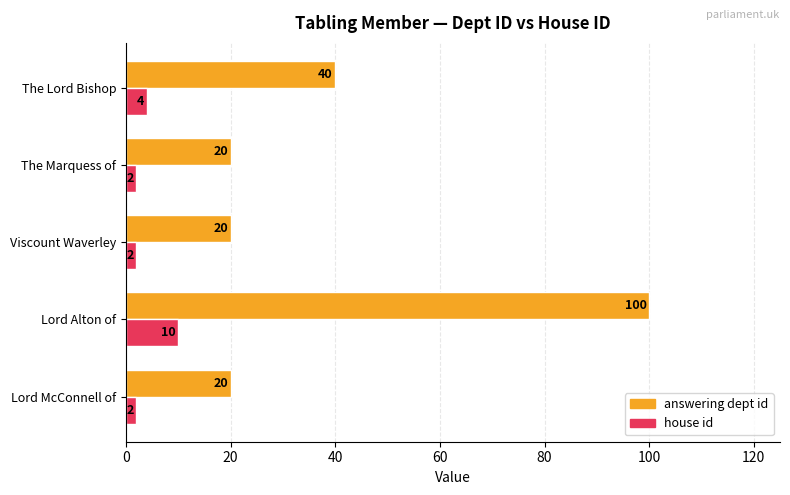

At which category is the sum across all series the highest?

Lord Alton of